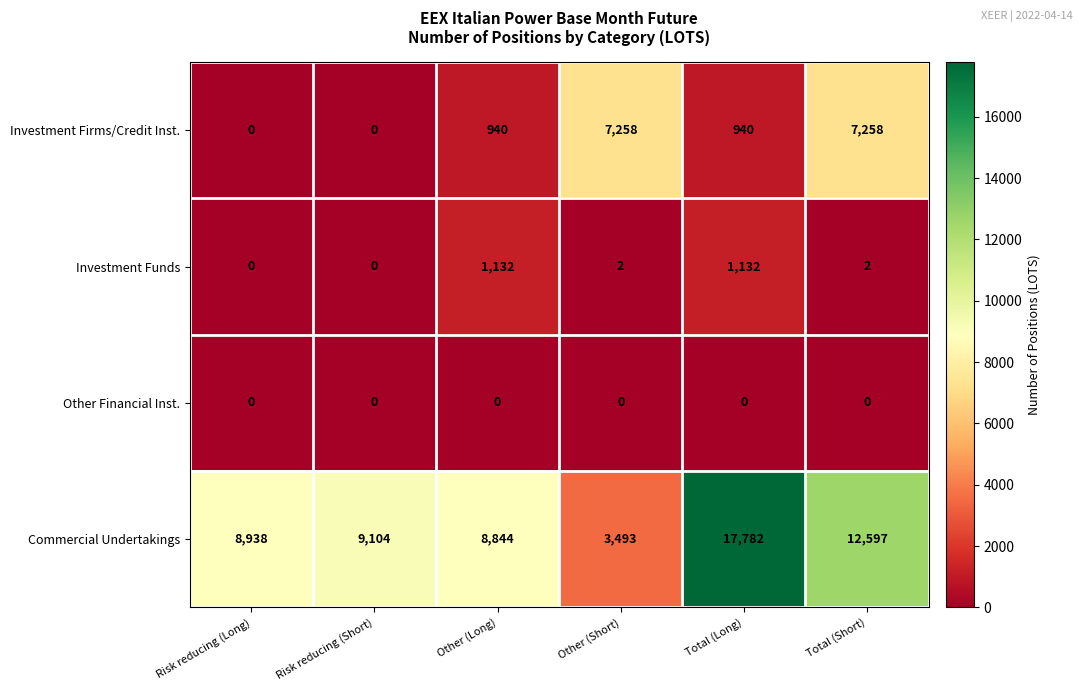

Which series has the largest range (max minus min)?

Commercial Undertakings